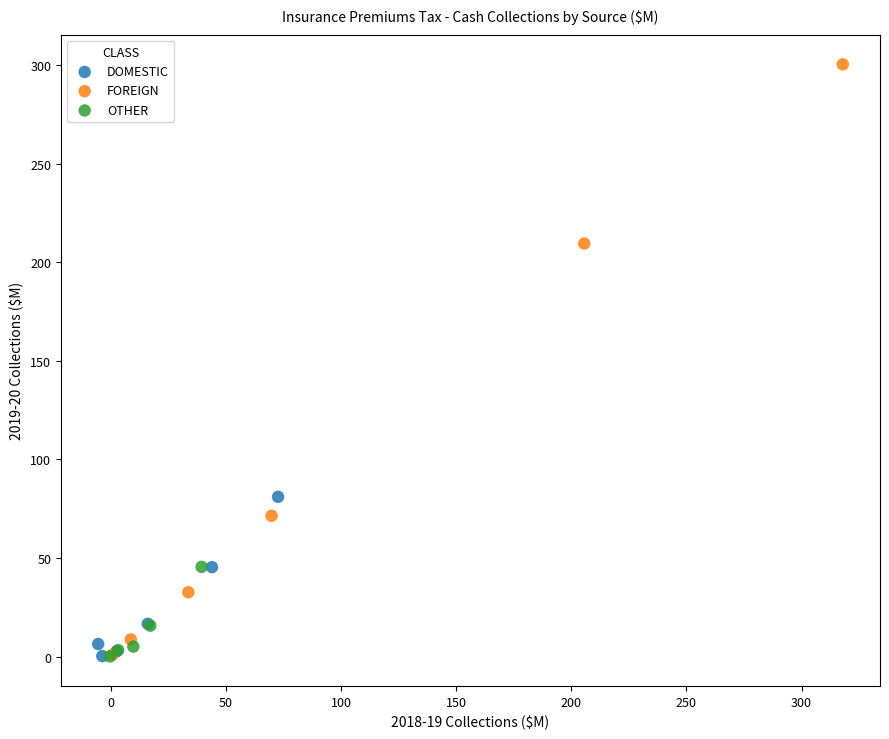

Which series reaches the maximum Y coordinate?

FOREIGN